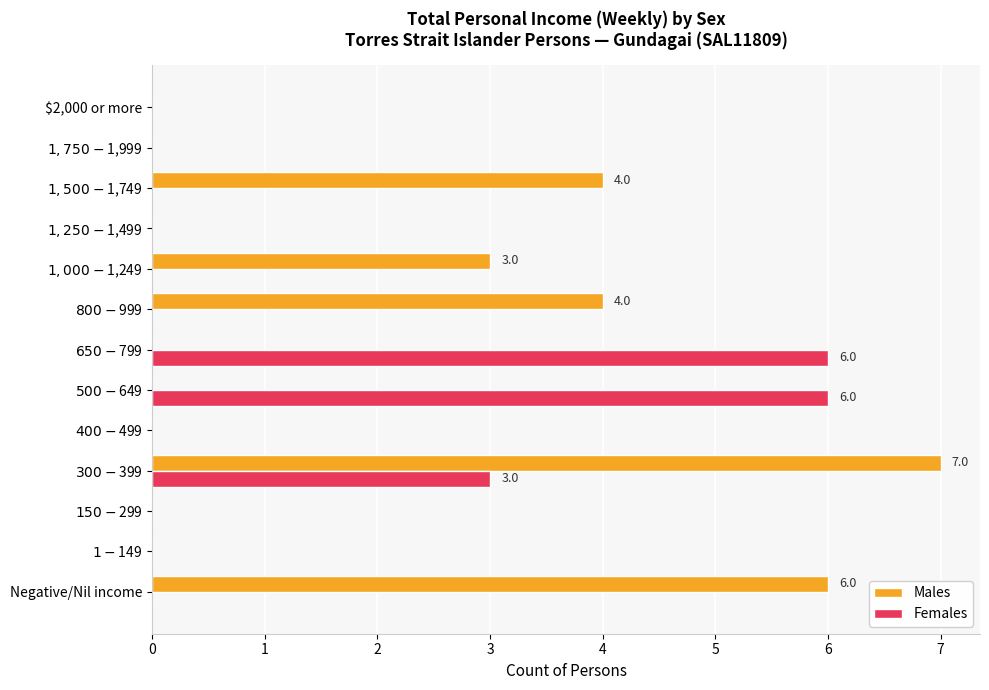

What is the sum of all Females values?

15